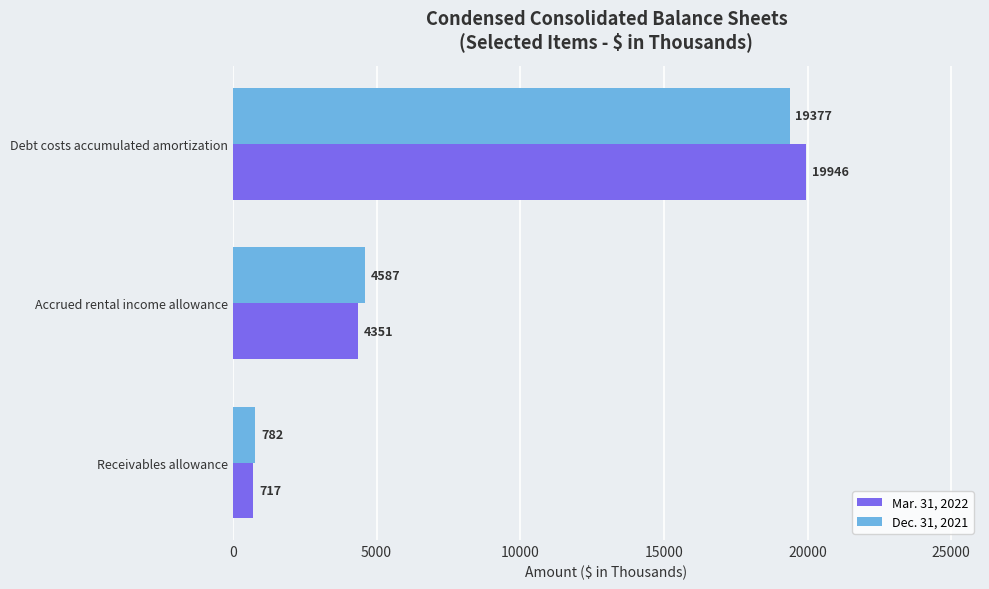

What is the difference between the maximum and second lowest values in the Dec. 31, 2021 series?

14790